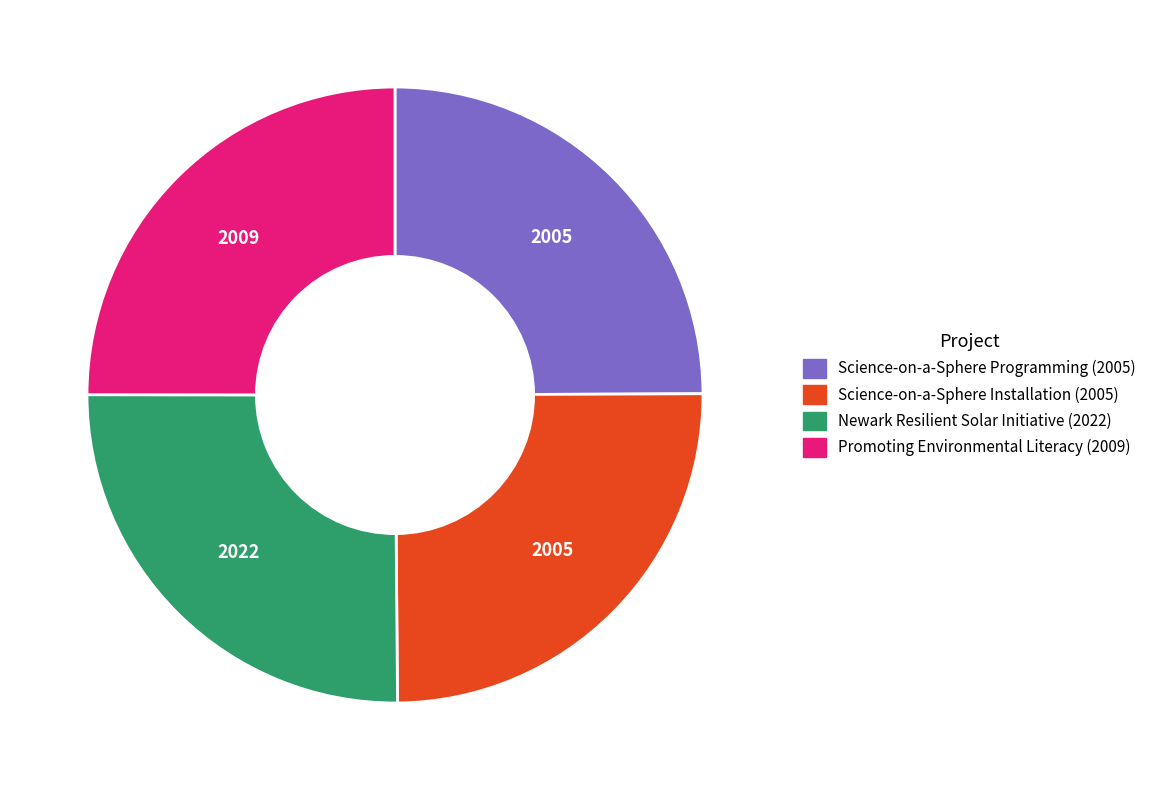

True or false: Science-on-a-Sphere Installation accounts for 19% of the total.

False